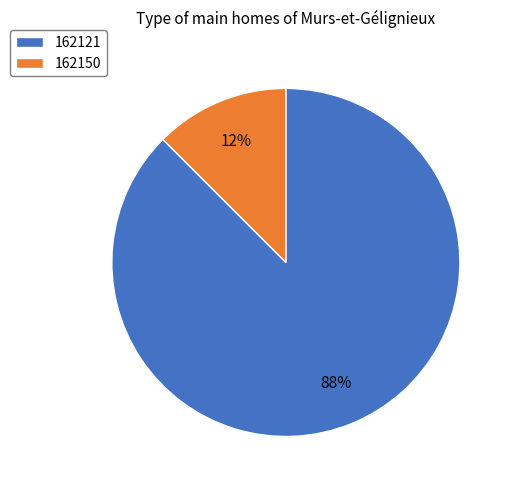

Is 162121 the majority of the pie?

Yes